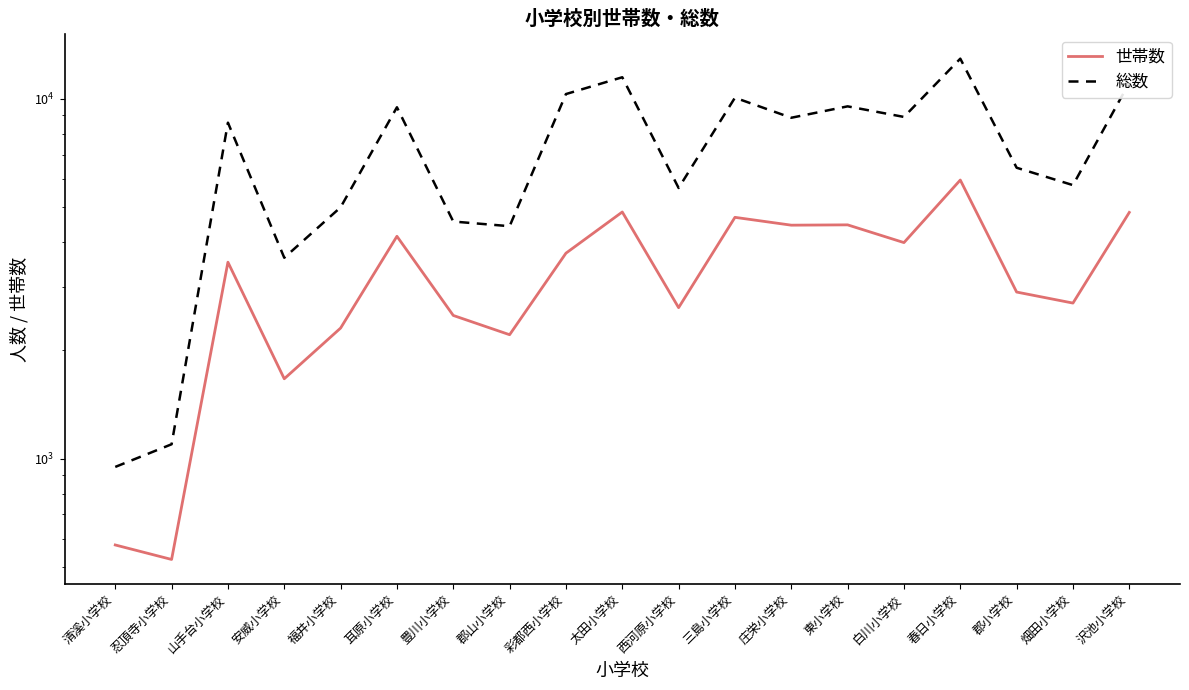

Which series has the largest total across all categories?

総数